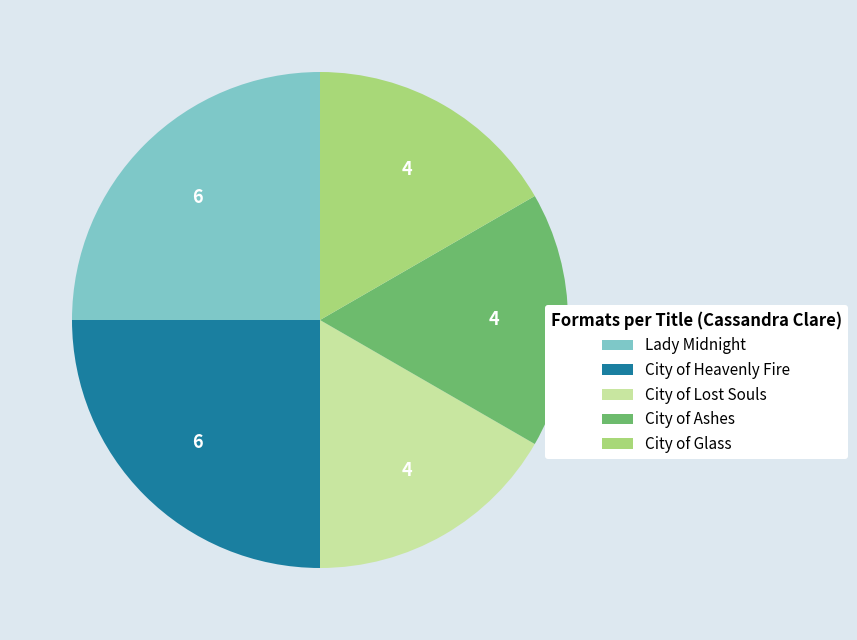

What is the ratio of the value at City of Lost Souls to the value at City of Glass?

1.0